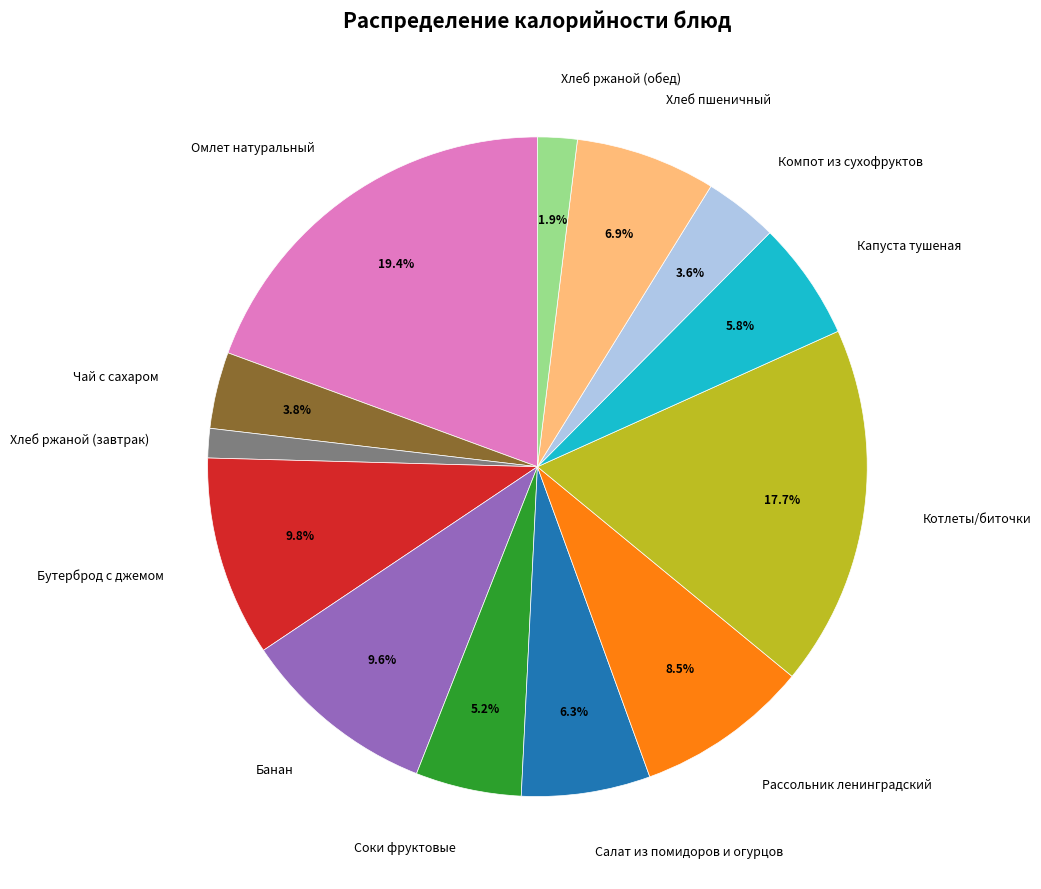

True or false: Хлеб ржаной (обед) accounts for 2% of the total.

True